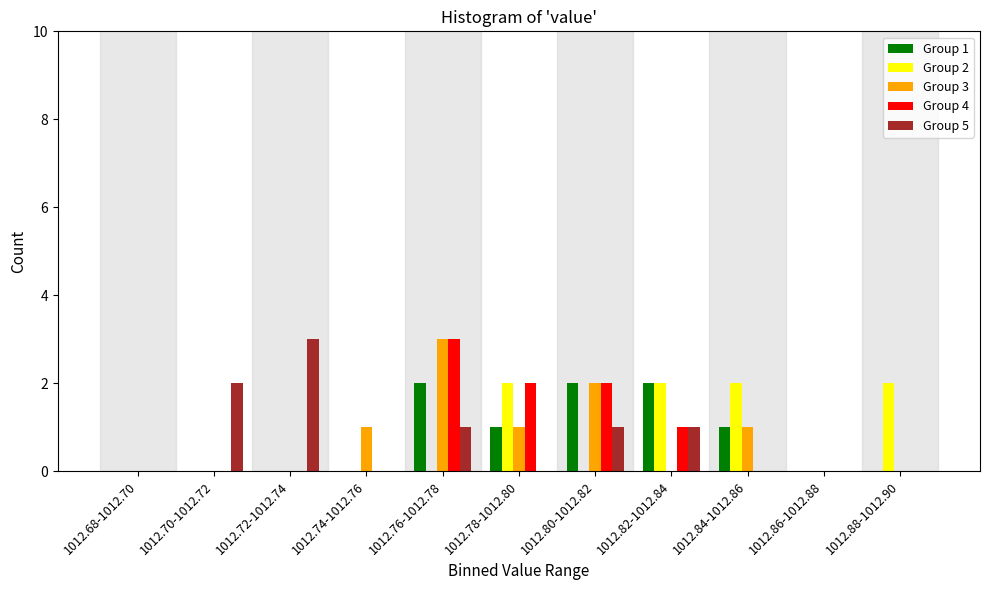

Which category has the highest value in the Group 5 series?

1012.72-1012.74